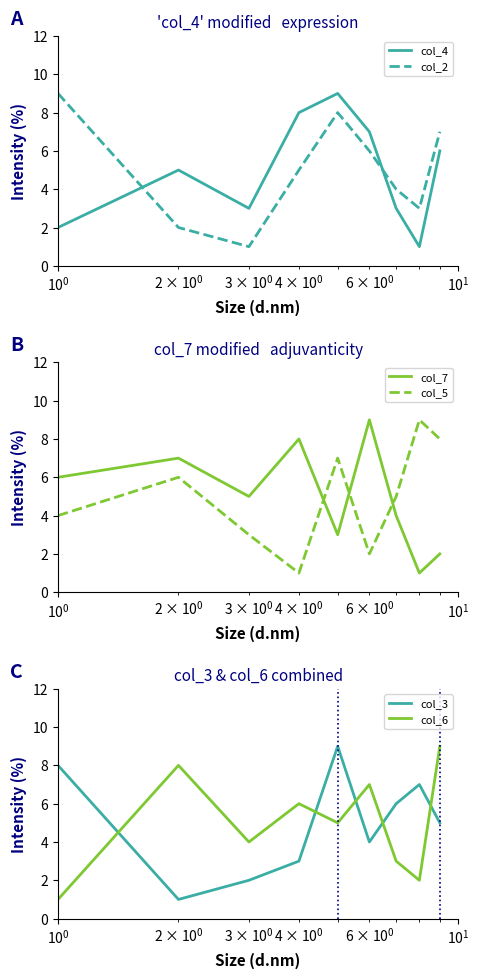

True or false: col_4 and col_2 intersect in this chart.

True